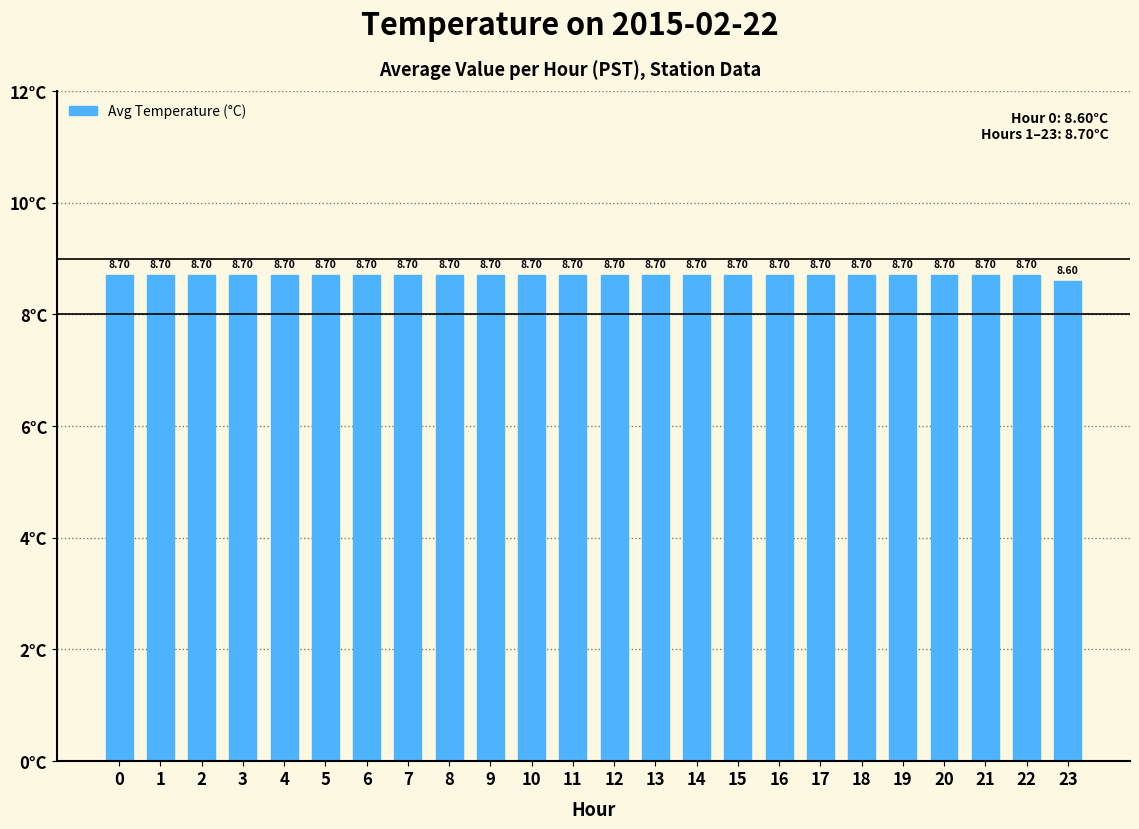

Where is the data nearest to the value 8?

23